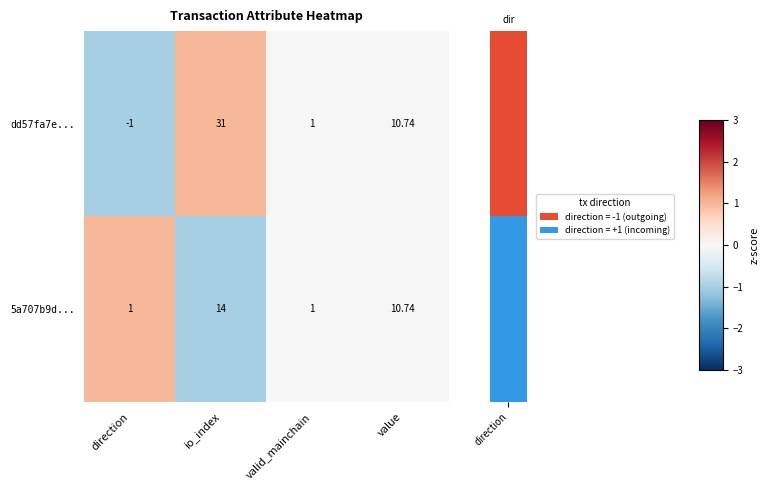

How many categories are shown in the chart?

4